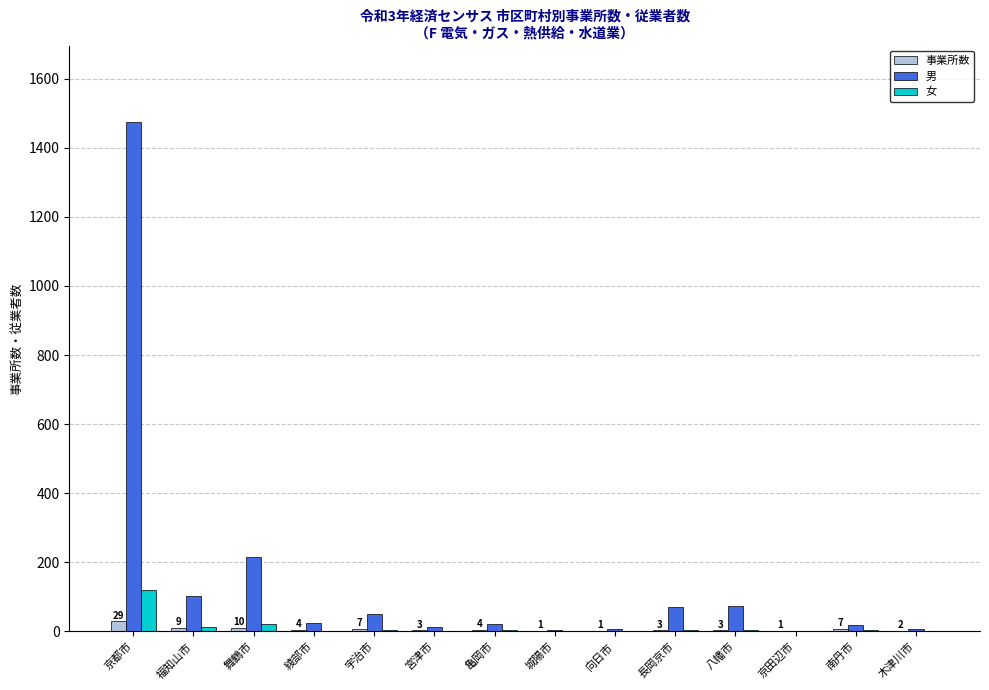

What is the difference between the 事業所数 values at 京都市 and 宇治市?

22